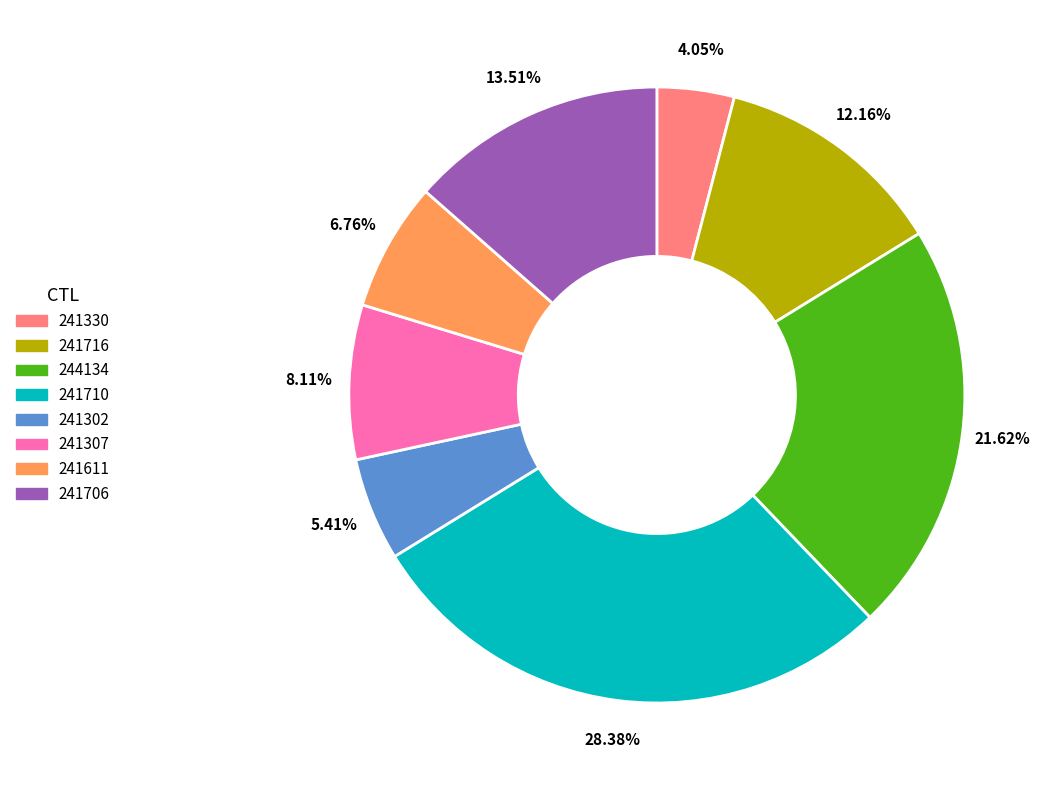

How many segments does this pie chart have?

8